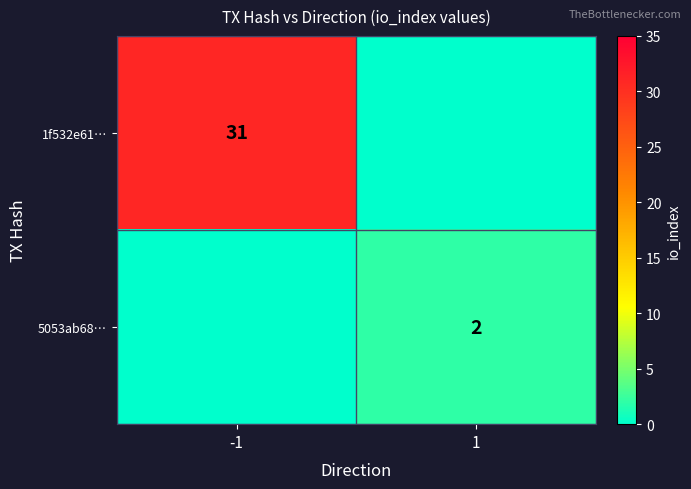

Is it true that 5053ab68… equals 2 at 1?

True